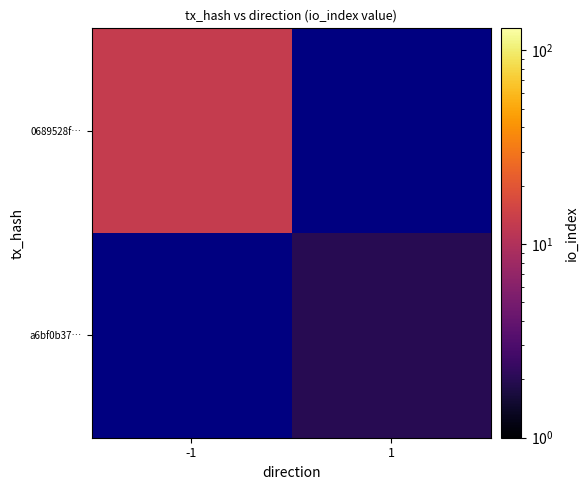

How many distinct data groups are displayed?

2